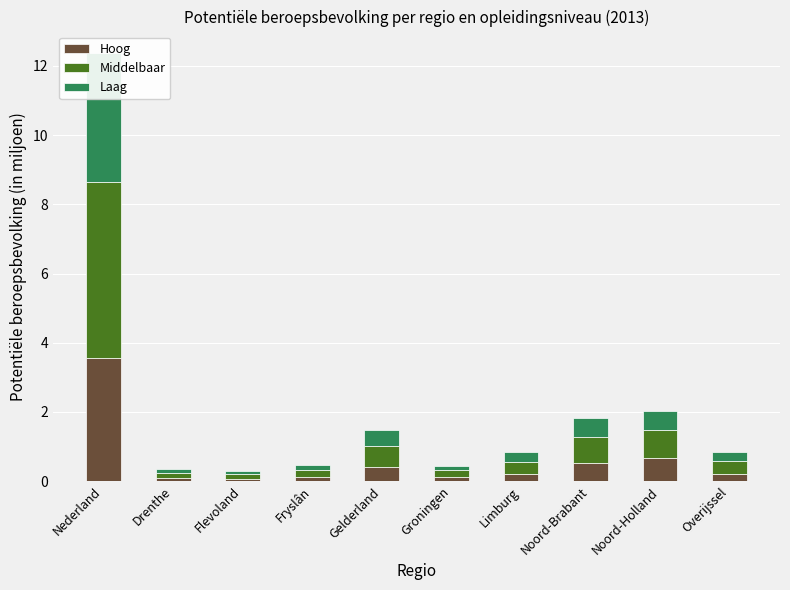

At which label is Middelbaar closest to 2?

Noord-Holland